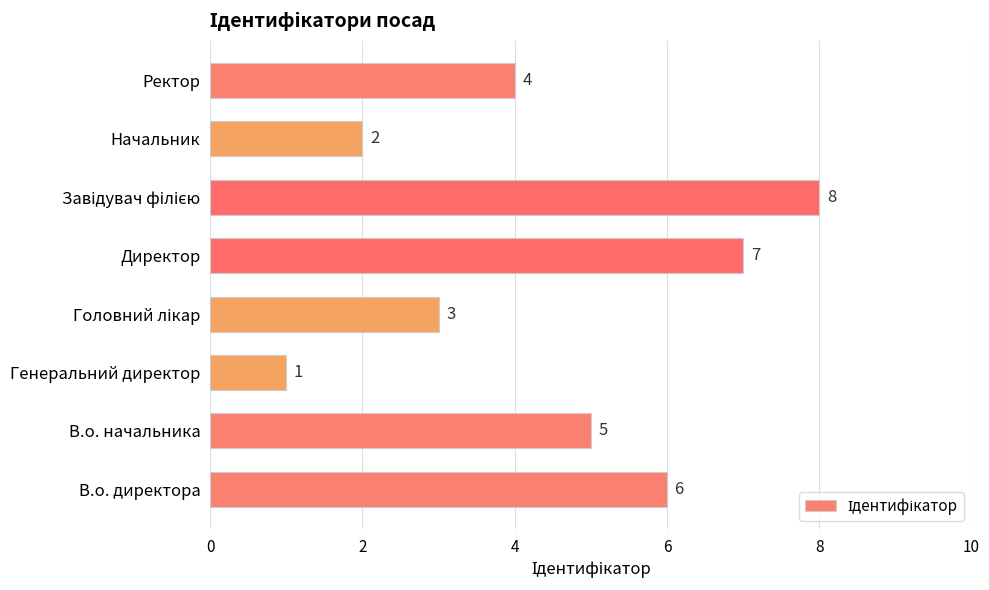

What is the difference between the maximum and minimum values?

7